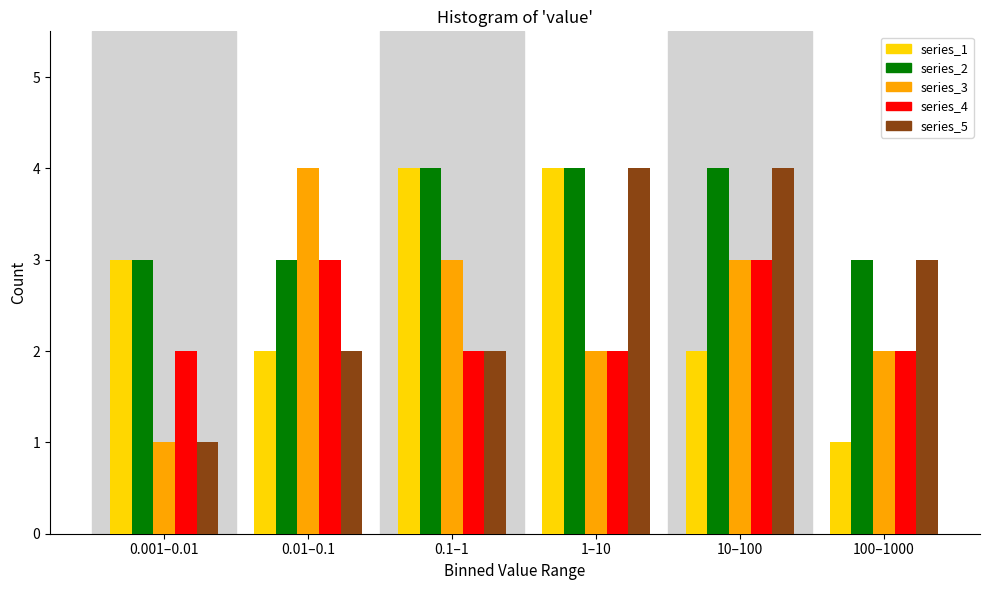

Reading right to left, what are all the values shown in this chart?

series_1: 100–1000=1	10–100=2	1–10=4	0.1–1=4	0.01–0.1=2	0.001–0.01=3
series_2: 100–1000=3	10–100=4	1–10=4	0.1–1=4	0.01–0.1=3	0.001–0.01=3
series_3: 100–1000=2	10–100=3	1–10=2	0.1–1=3	0.01–0.1=4	0.001–0.01=1
series_4: 100–1000=2	10–100=3	1–10=2	0.1–1=2	0.01–0.1=3	0.001–0.01=2
series_5: 100–1000=3	10–100=4	1–10=4	0.1–1=2	0.01–0.1=2	0.001–0.01=1